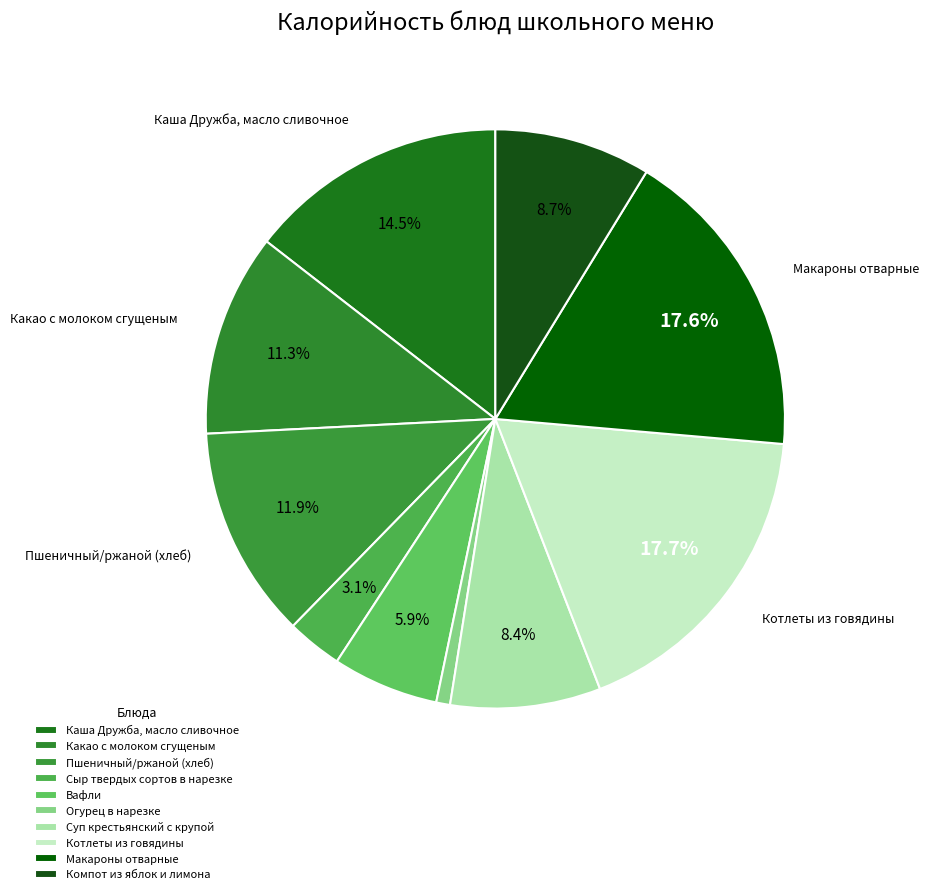

Rank the categories by value from lowest to highest.

Огурец в нарезке, Сыр твердых сортов в нарезке, Вафли, Суп крестьянский с крупой, Компот из яблок и лимона, Какао с молоком сгущеным, Пшеничный/ржаной (хлеб), Каша Дружба, масло сливочное, Макароны отварные, Котлеты из говядины